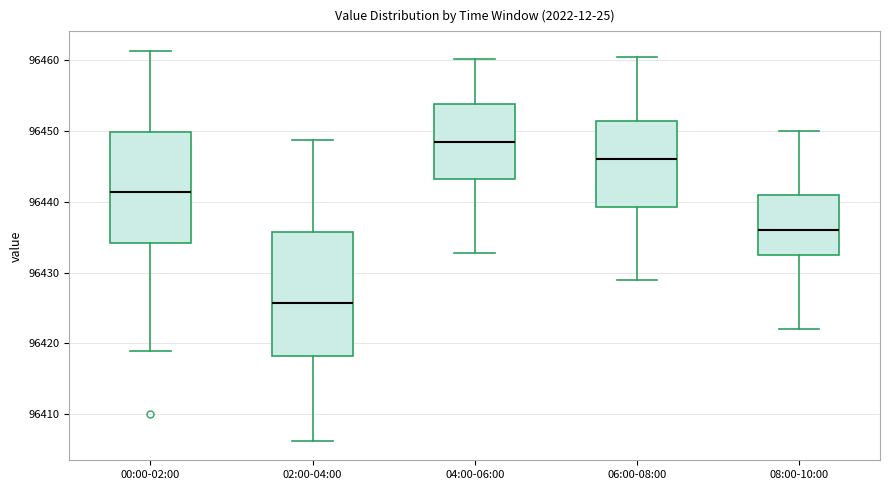

Where does the median line of the box for 04:00-06:00 sit on the y-axis? The values are not printed on the chart, so give them approximately, as read against the axis.

96449